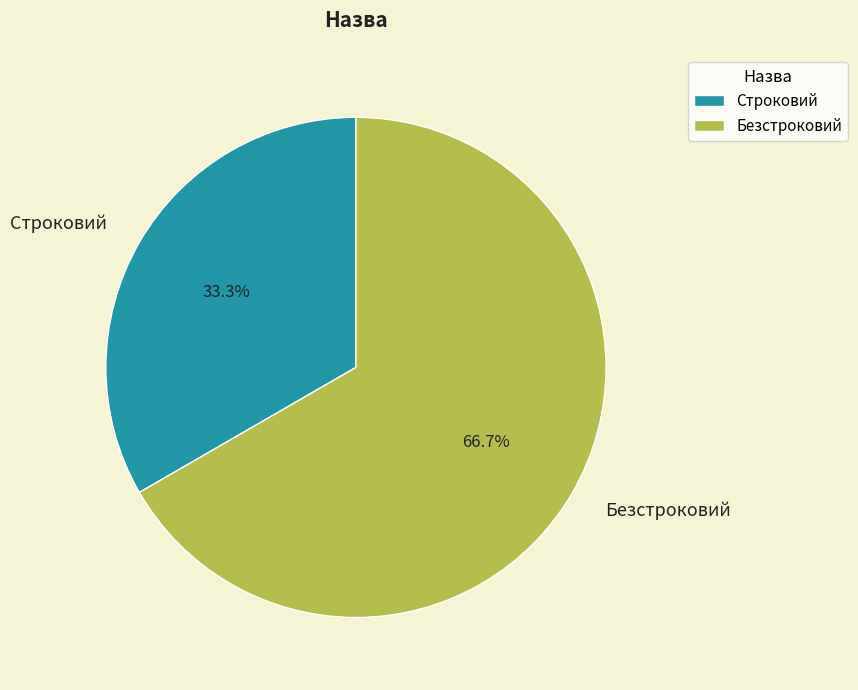

To the nearest percent, what is the difference between the Безстроковий and Строковий slice percentages?

33%